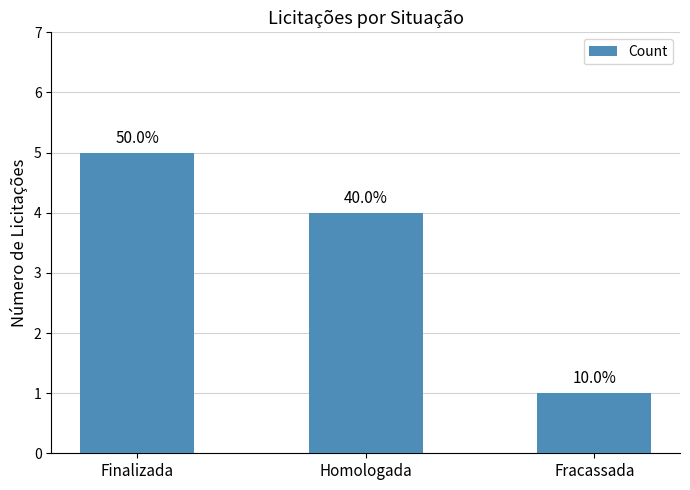

List the labels in order of value, largest first.

Finalizada, Homologada, Fracassada